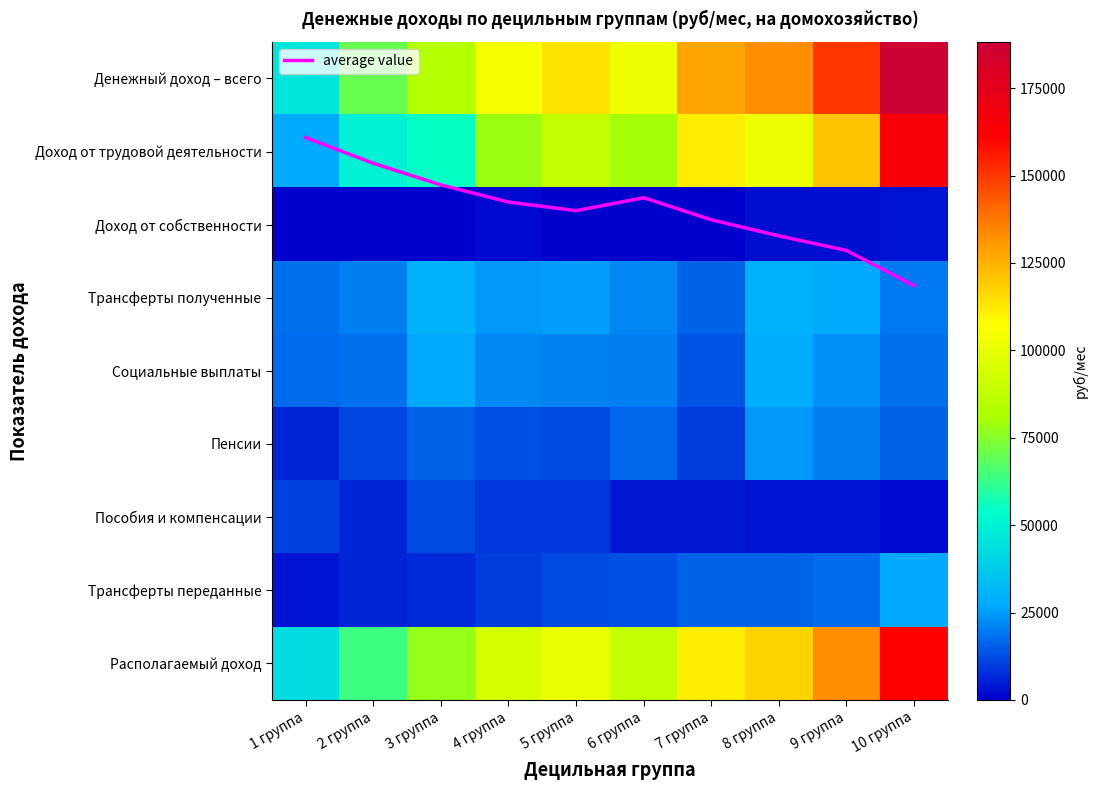

How many data points in Доход от трудовой деятельности are above 88257?

5